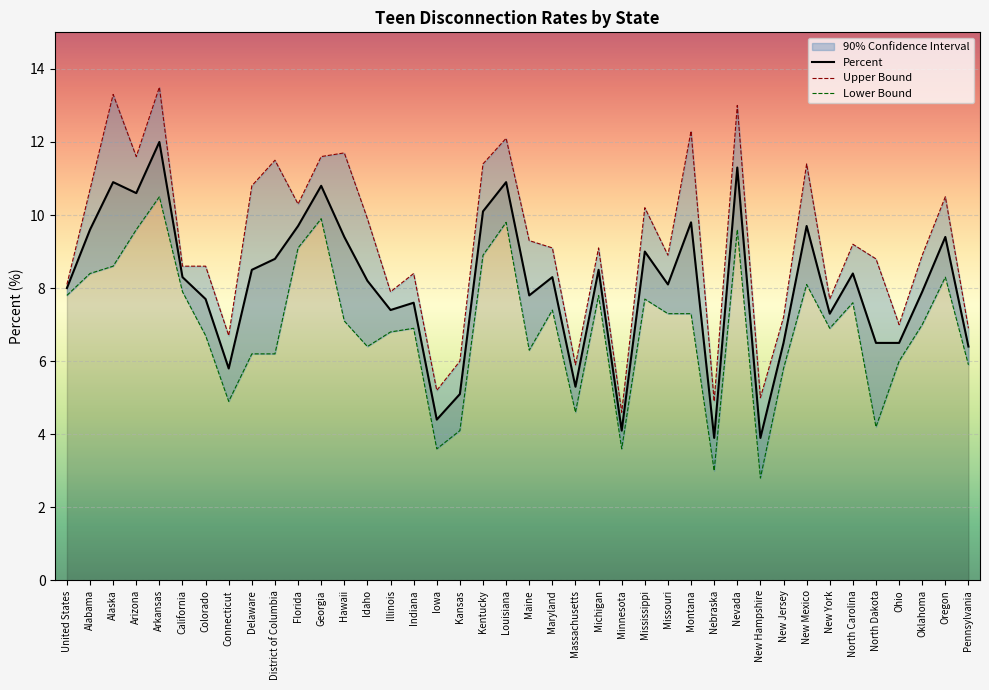

True or false: Upper Bound and Percent intersect in this chart.

False